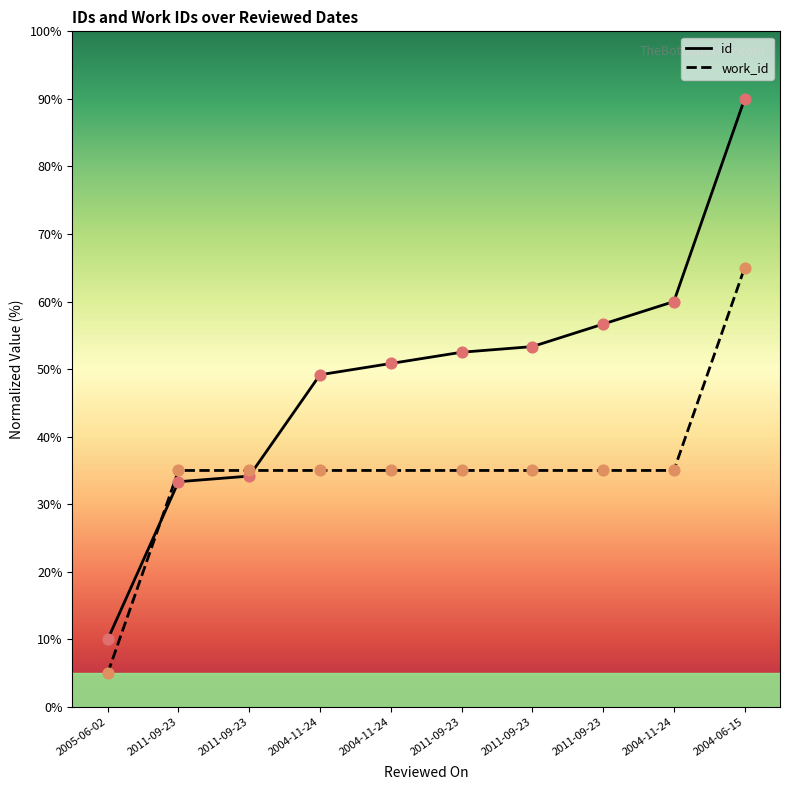

Which series contains the lowest Y value?

work_id